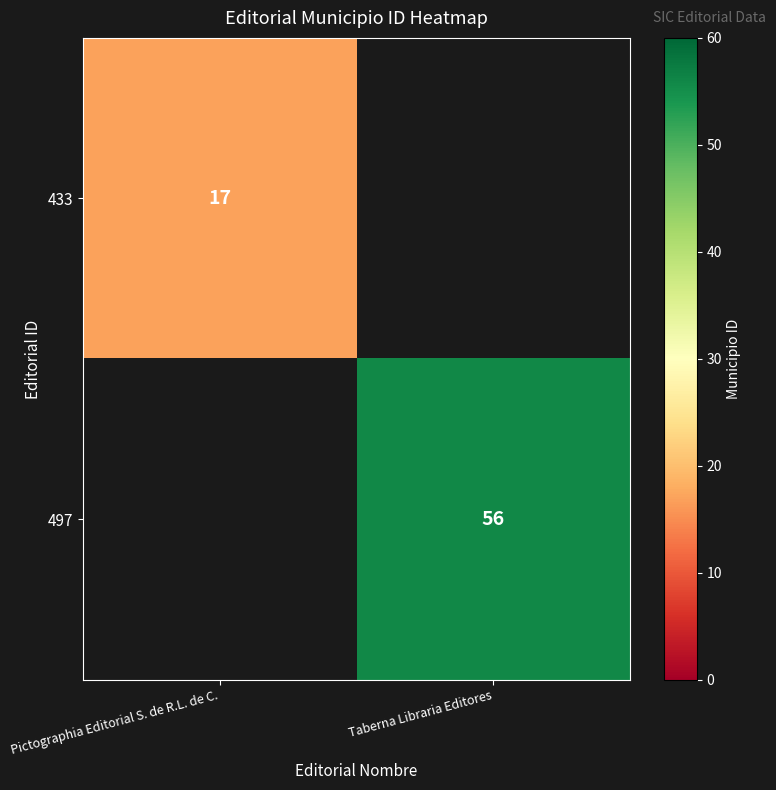

True or false: 497 has a value of 56 at Taberna Libraria Editores.

True